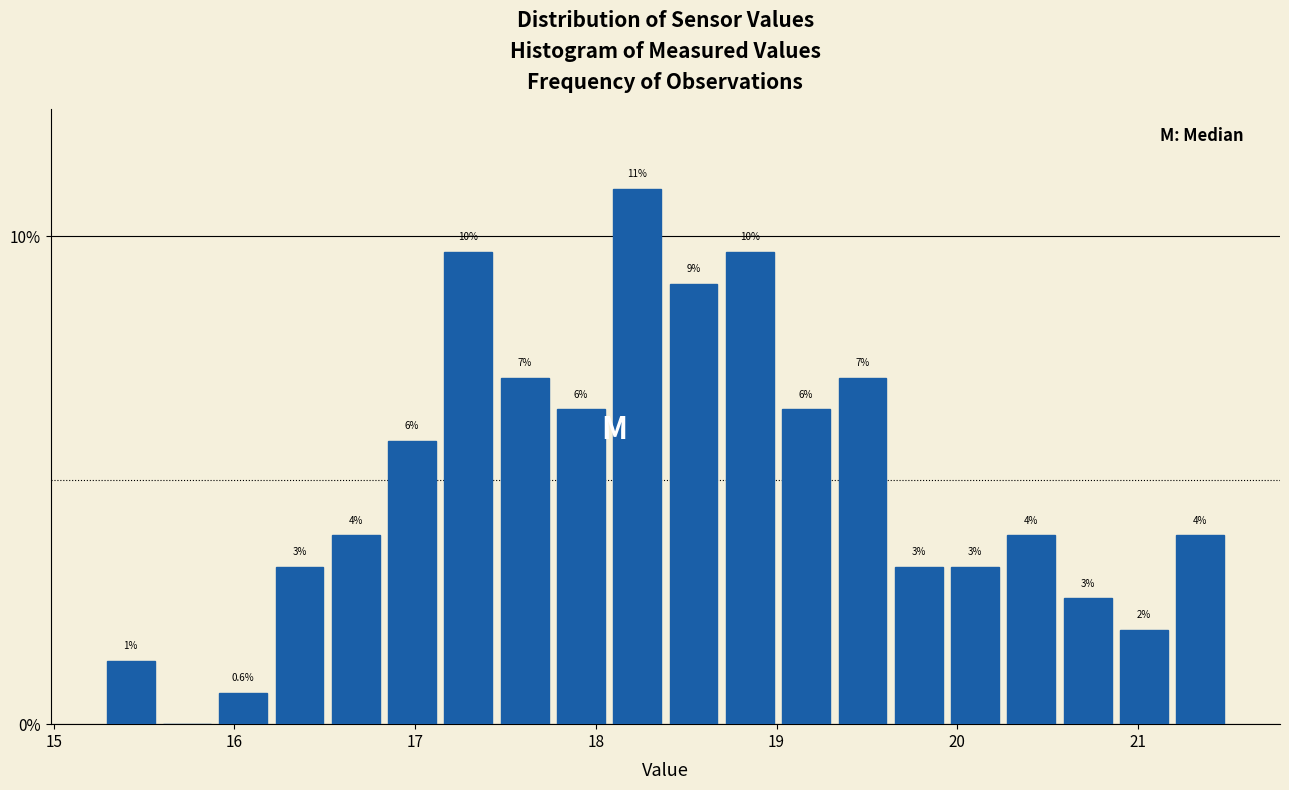

Read against the x-axis, roughly where is the centre of the tallest bar?

18.2